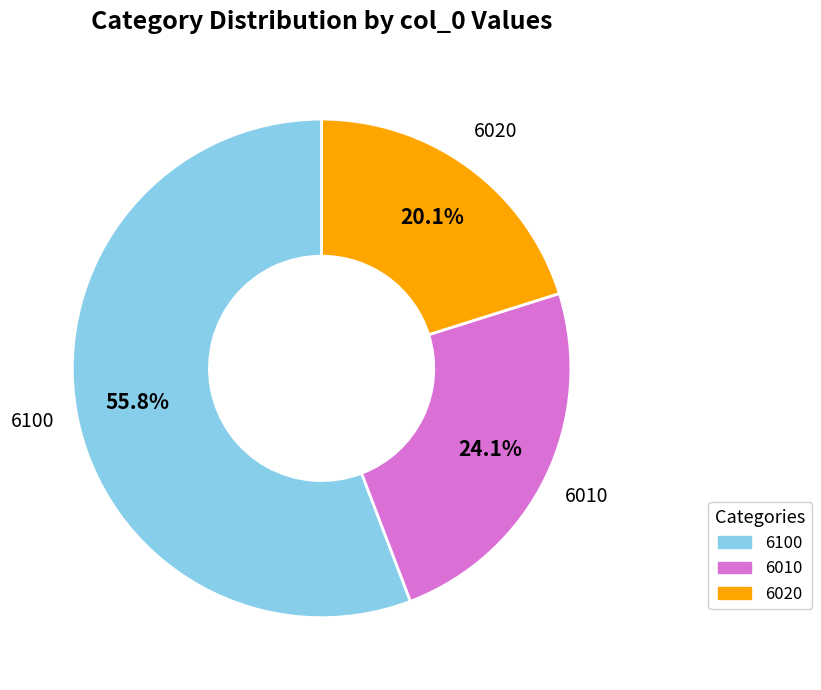

How many slices are in this pie chart?

3